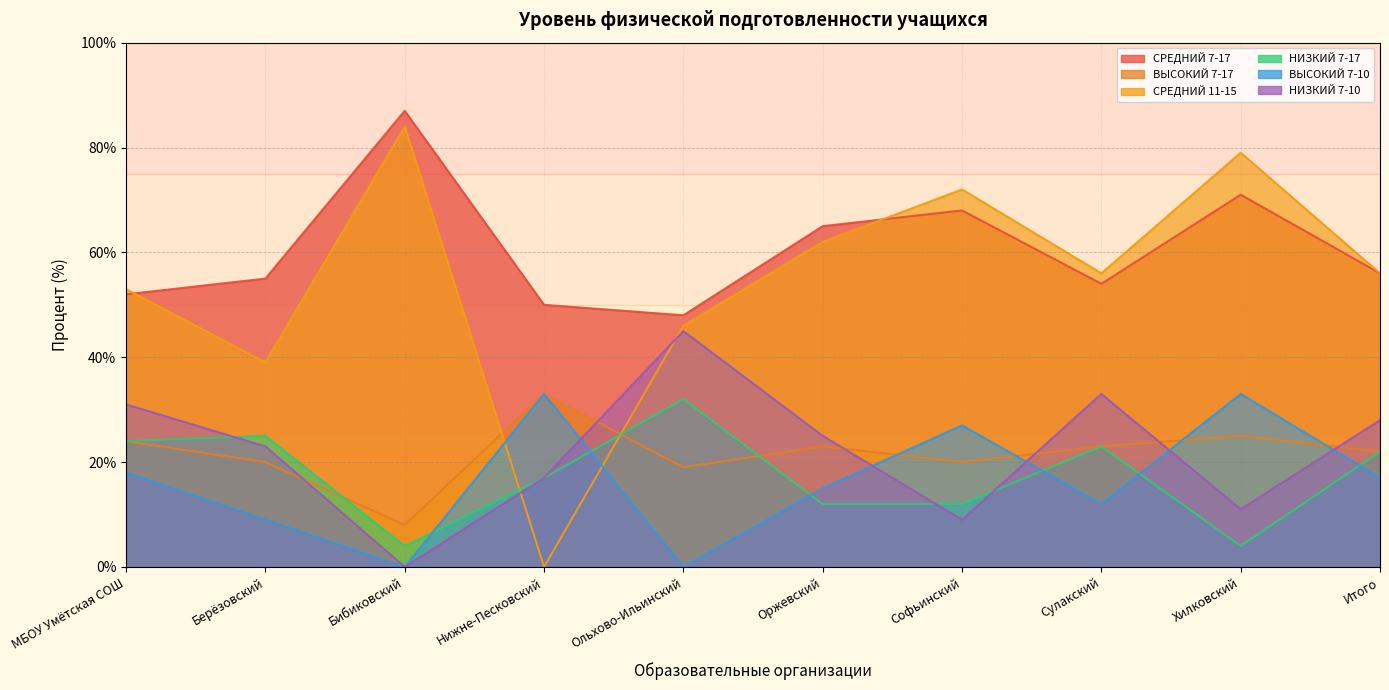

What is the sum of all СРЕДНИЙ 11-15 values?

547